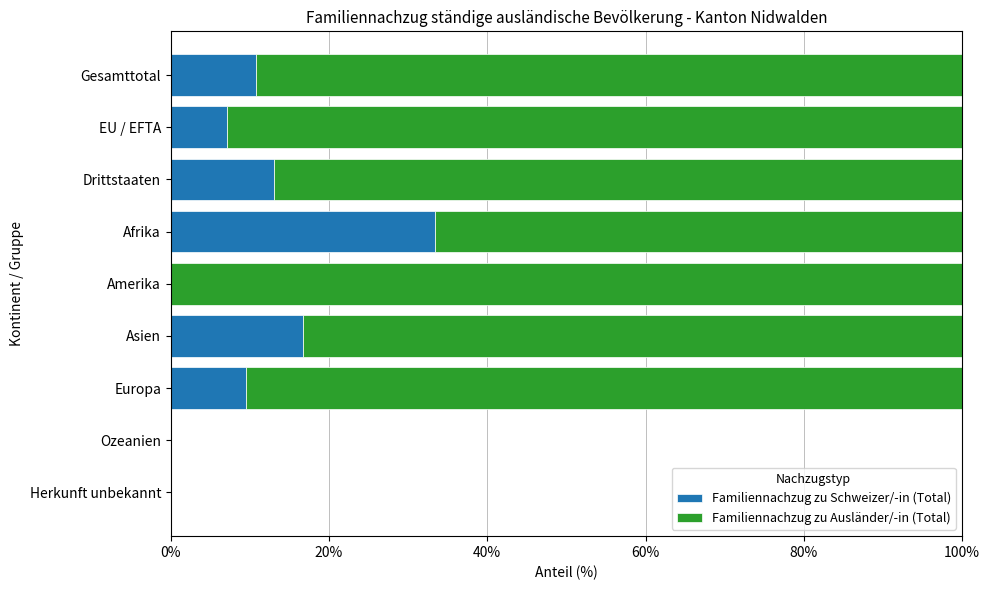

What is the sum of all Familiennachzug zu Schweizer/-in (Total) values?

90.5